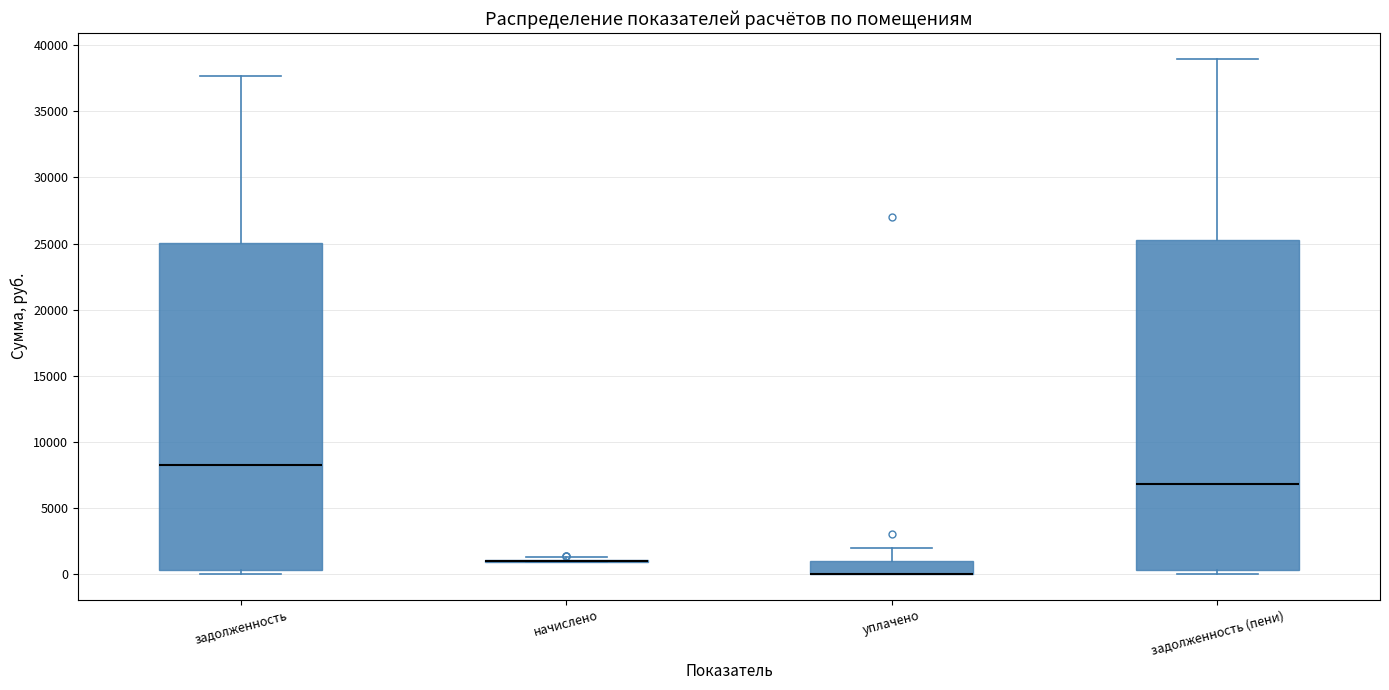

Reading left to right, transcribe this box plot: for each box, give where its median line is, the range the box spans, and where its two whiskers end, as read against the y-axis. The values are not printed on the chart, so give them approximately, as read against the axis.

задолженность: median 8000, box 500 to 25000, whiskers 0 to 37500
начислено: box collapsed to a line at 1000, whiskers 1000 to 1500
уплачено: median 0 (drawn on the box's lower edge), box 0 to 1000, whiskers 0 to 2000
задолженность (пени): median 7000, box 500 to 25000, whiskers 0 to 39000